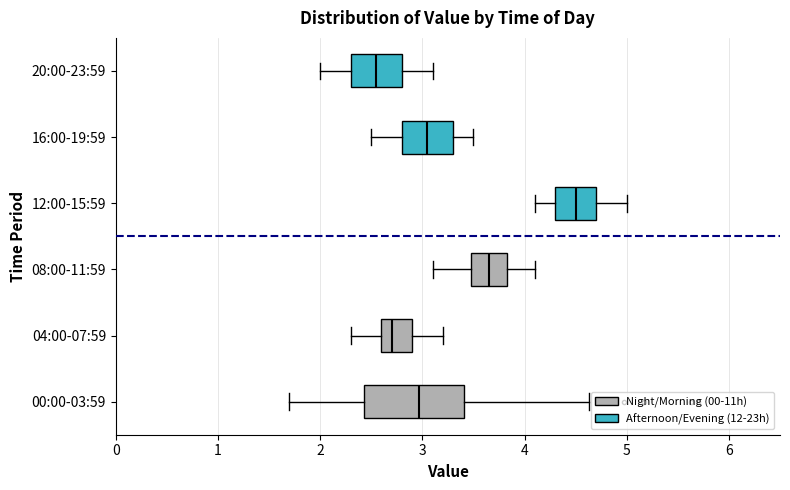

Where does the median line of the box for 04:00-07:59 sit on the x-axis? The values are not printed on the chart, so give them approximately, as read against the axis.

2.7